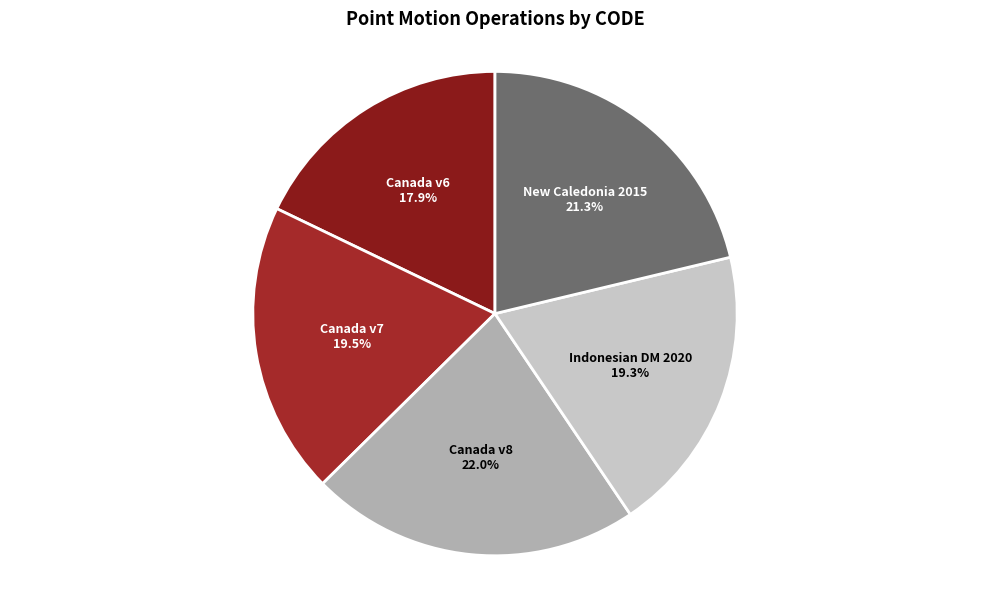

What percentage is NOT represented by Indonesian DM 2020?

80.7%